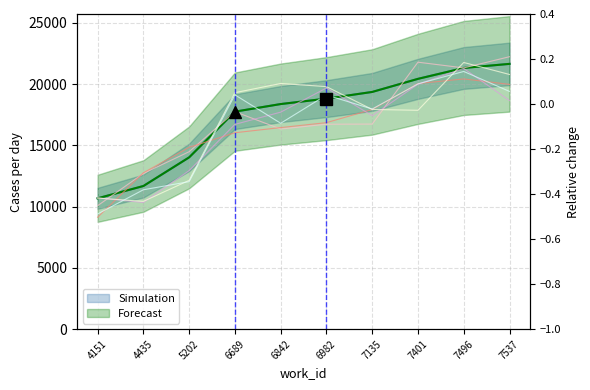

The Forecast series shows 26369 at 7135. True or false?

False